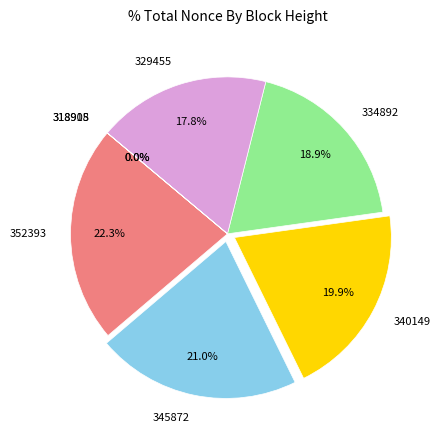

What is the largest slice in the pie chart?

352393